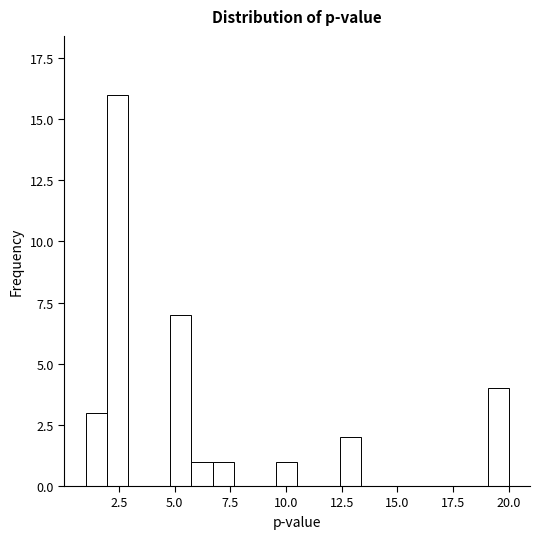

Around what value on the x-axis is the tallest bar? Give the approximate position of its centre, as read against the axis.

2.5